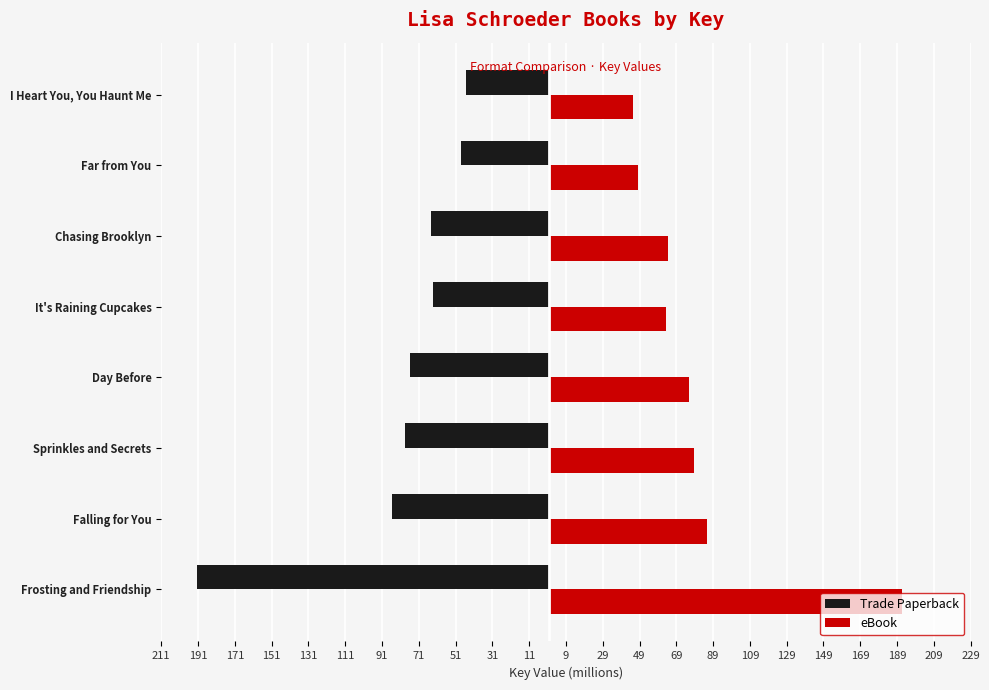

What are all the series names shown in the legend?

Trade Paperback, eBook